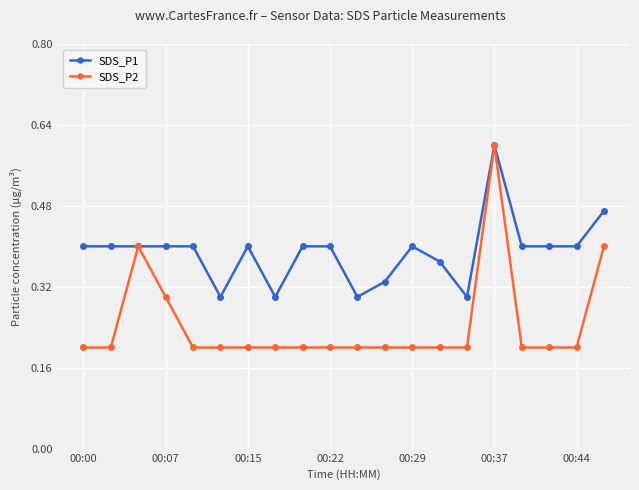

Rank the series by their average value, from lowest to highest.

SDS_P2, SDS_P1